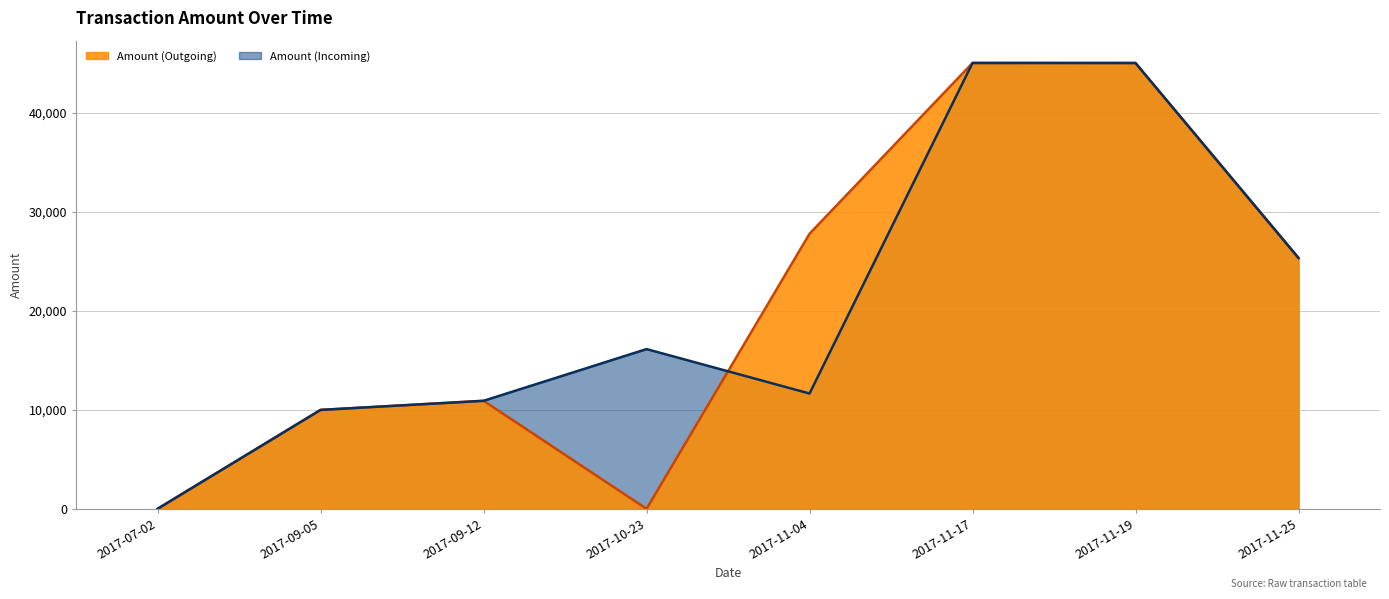

How many data points in Amount (Incoming) are above 16145?

4